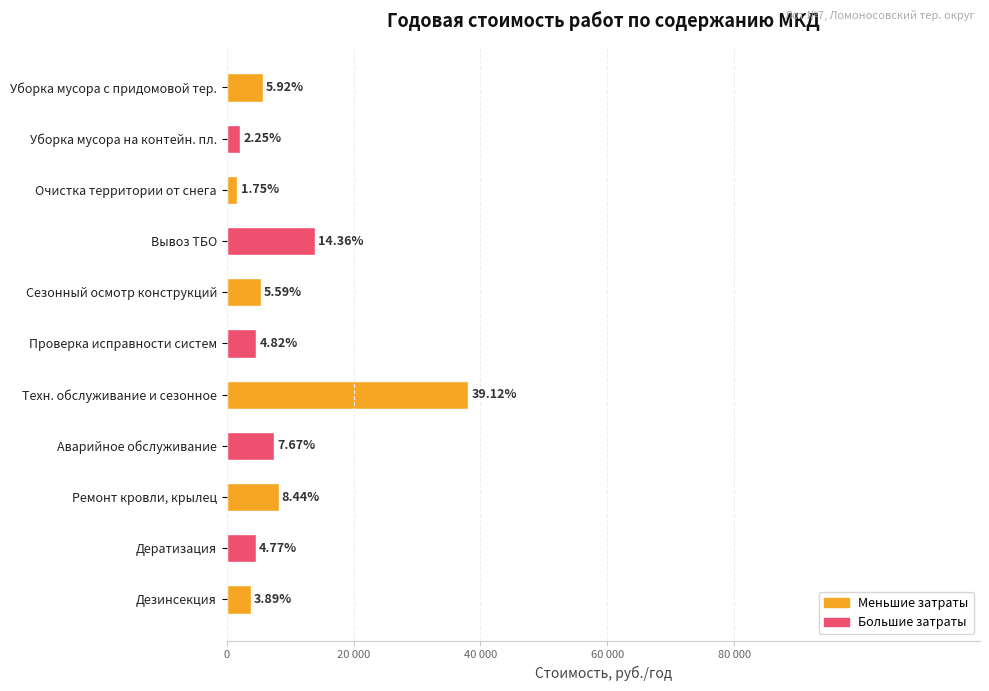

Does the chart contain any negative values?

No